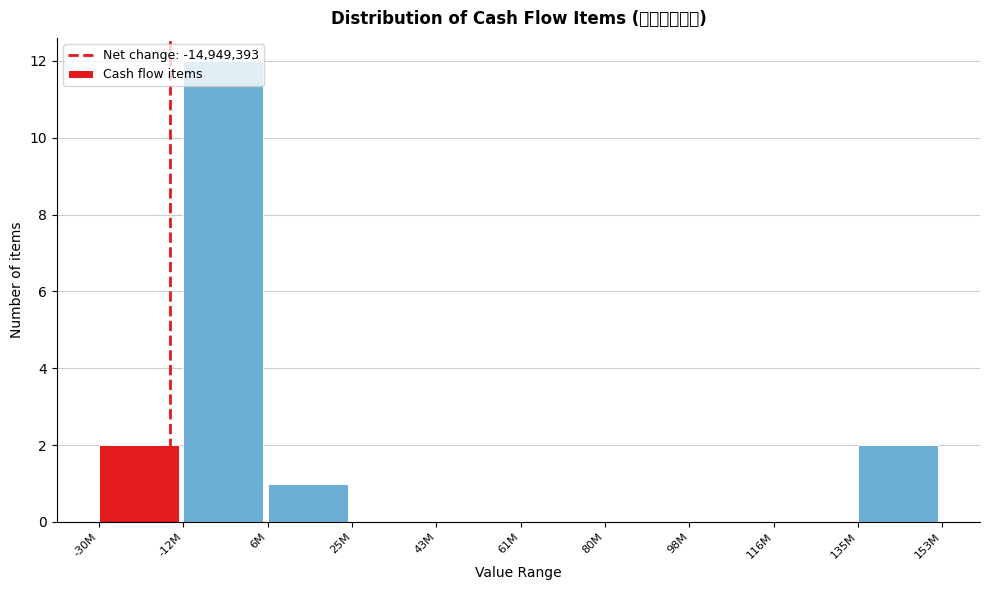

The value at 25M is 8. True or false?

False